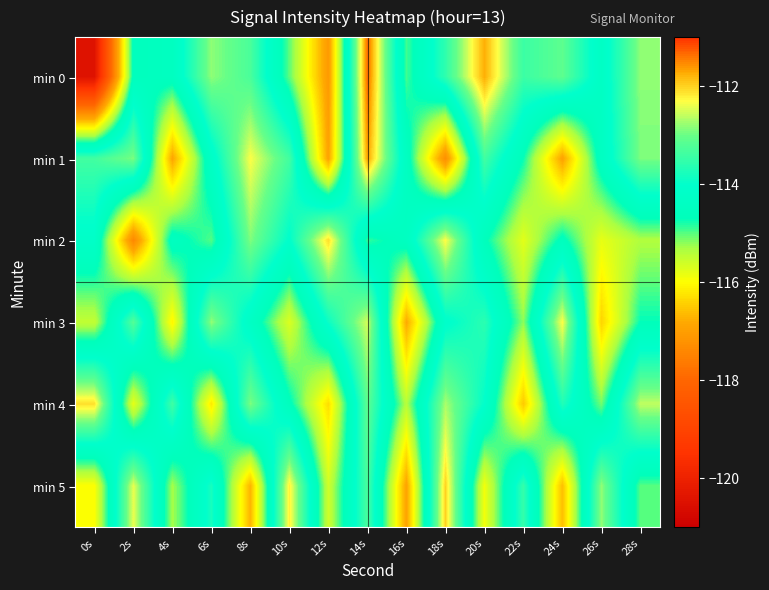

Which category has the highest value across all series?

14s